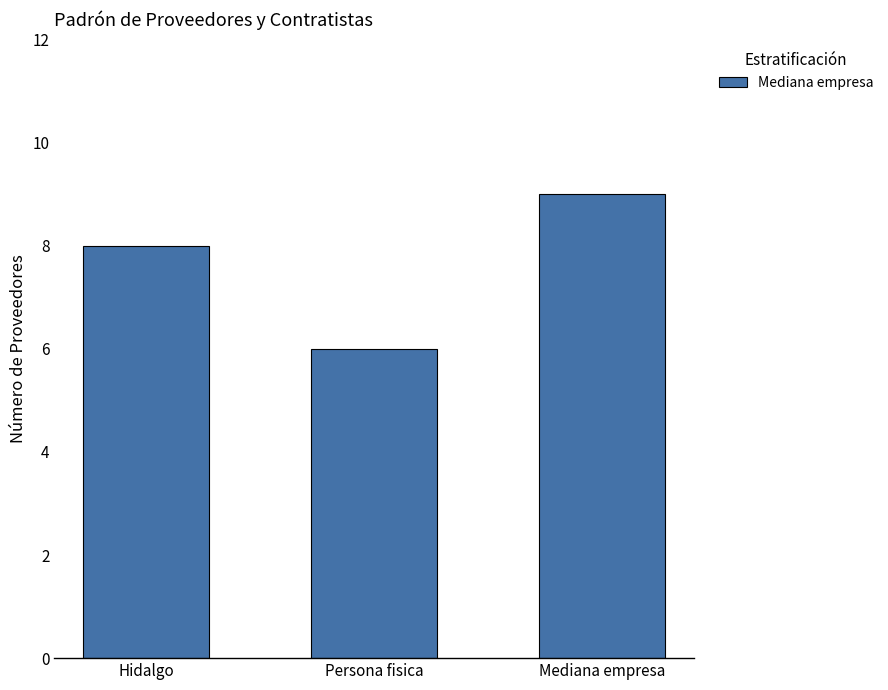

True or false: the data shows 5 at Hidalgo.

False